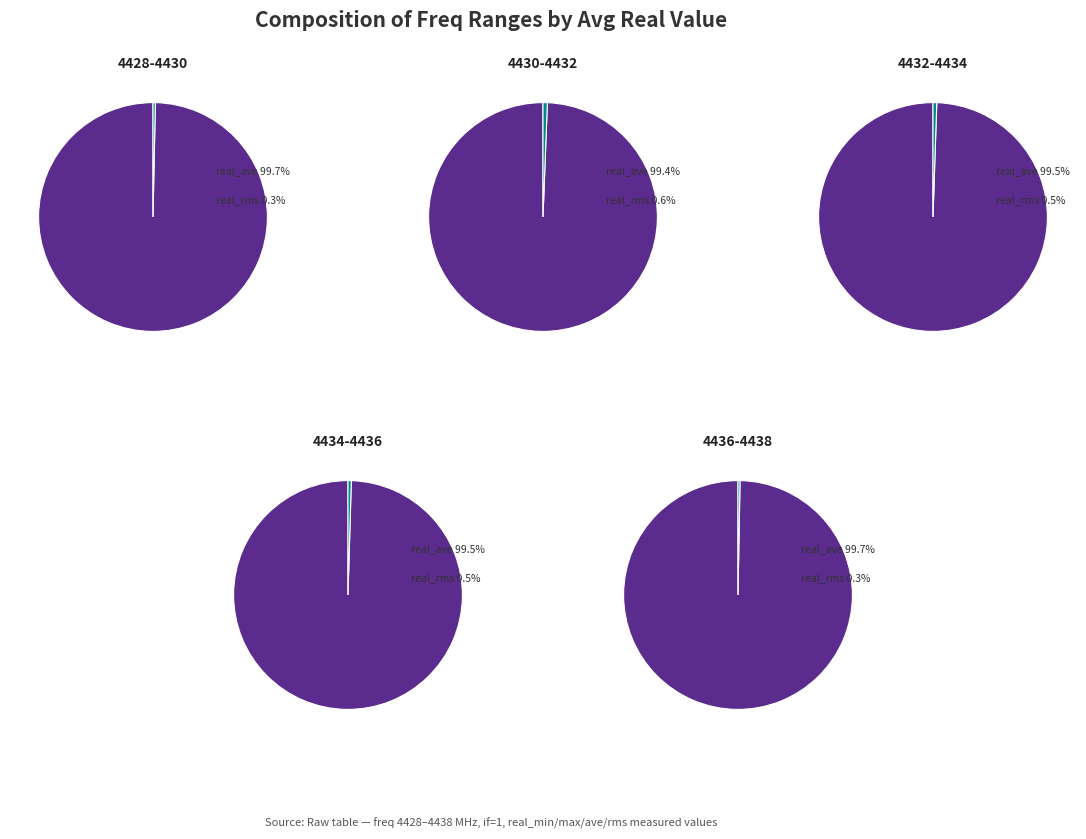

The 4434.0 slice represents 33% of the pie. True or false?

False